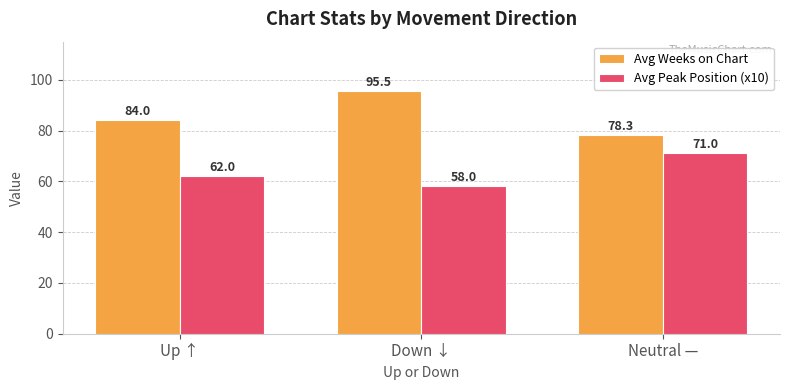

Reading left to right, list all the values displayed in this chart.

Avg Weeks on Chart: 84.0	95.5	78.3
Avg Peak Position (x10): 62.0	58.0	71.0